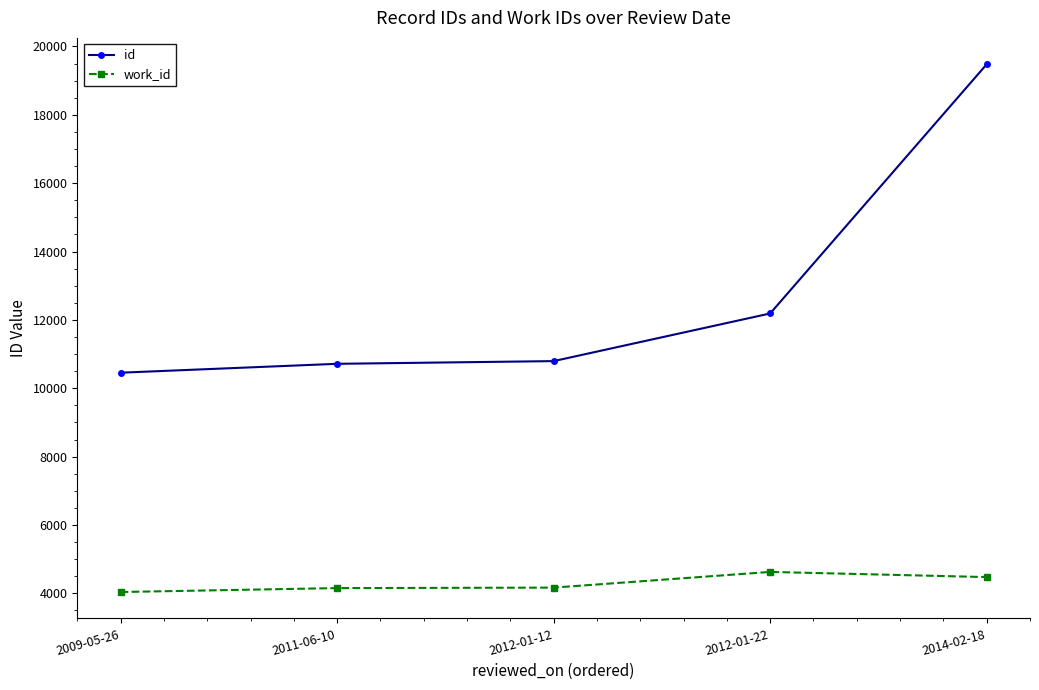

True or false: id has more than 2 points higher than both neighbors.

False